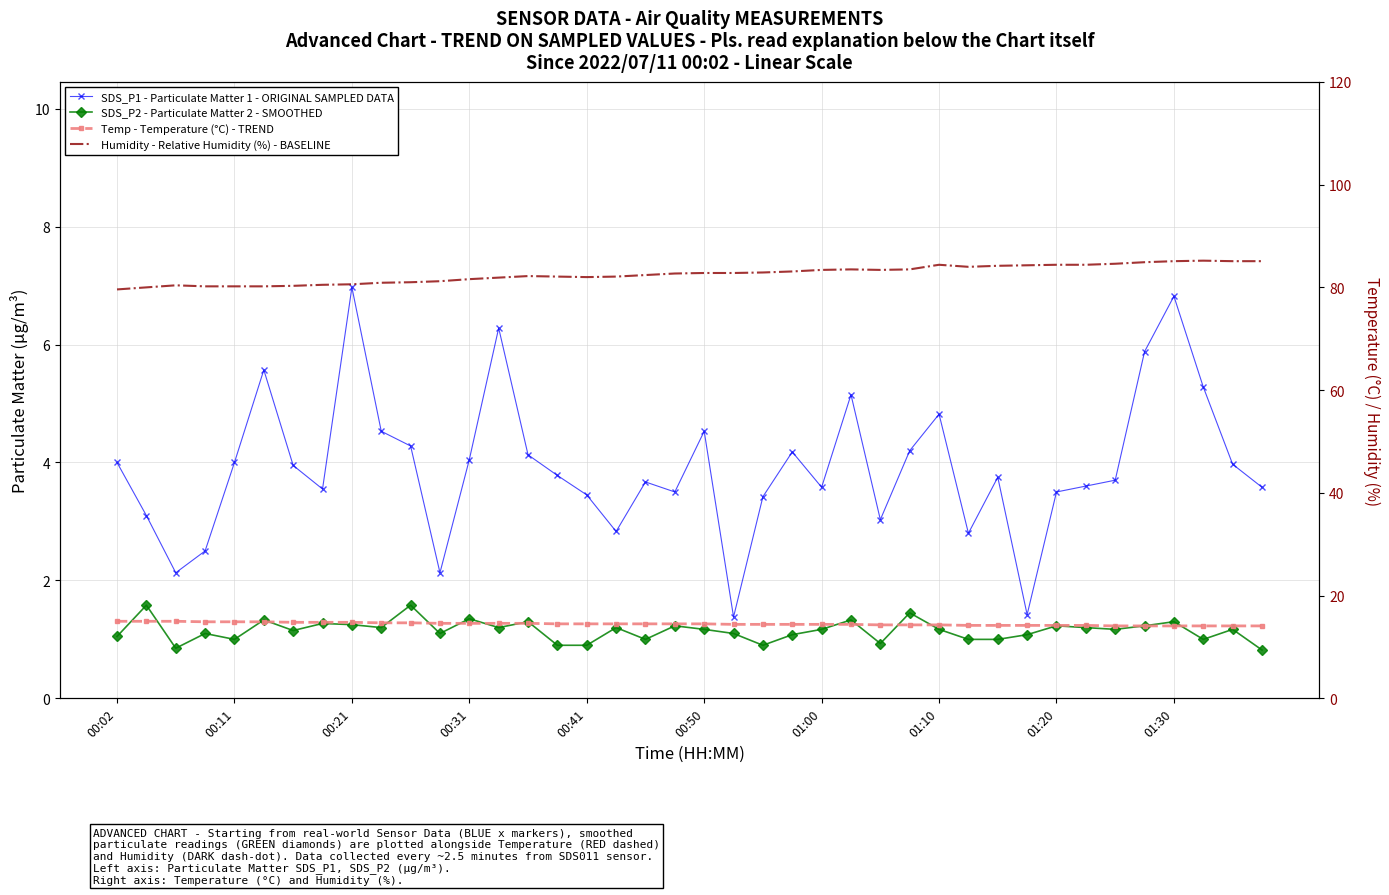

How many Temp - Temperature (°C) - TREND values are between 14 and 15?

40